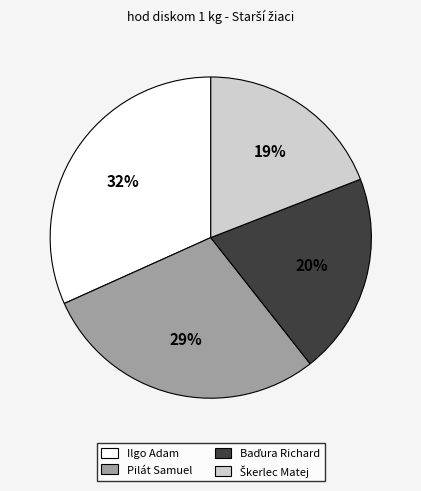

To the nearest percent, what portion does Pilát Samuel represent?

29%